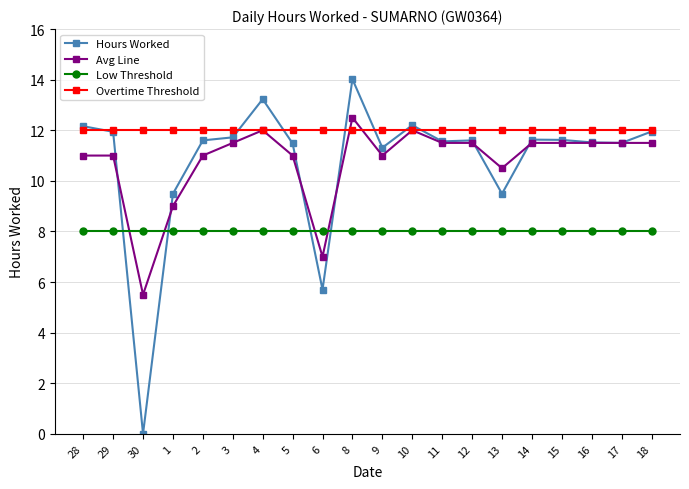

At which category does Avg Line reach its first local valley?

30